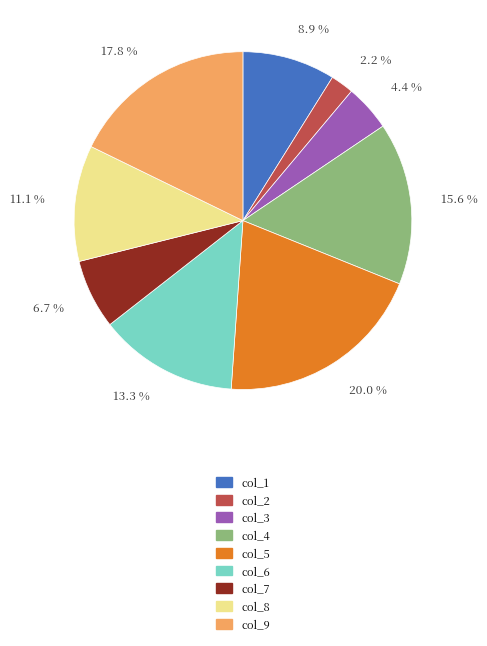

Combined, do col_6 and col_7 account for over 50%?

No